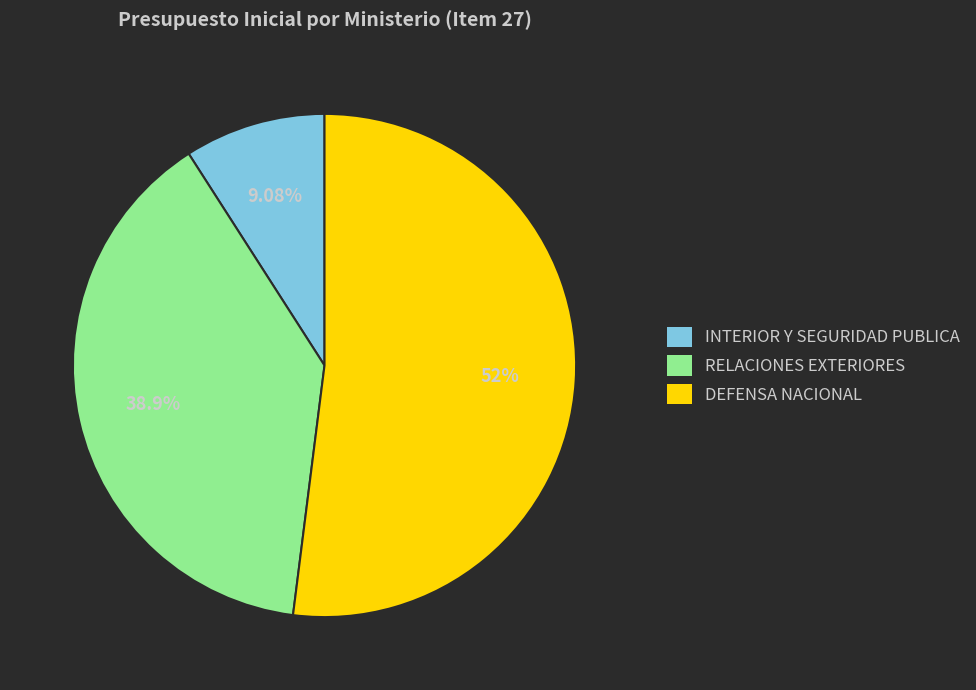

What is the largest slice in the pie chart?

DEFENSA NACIONAL